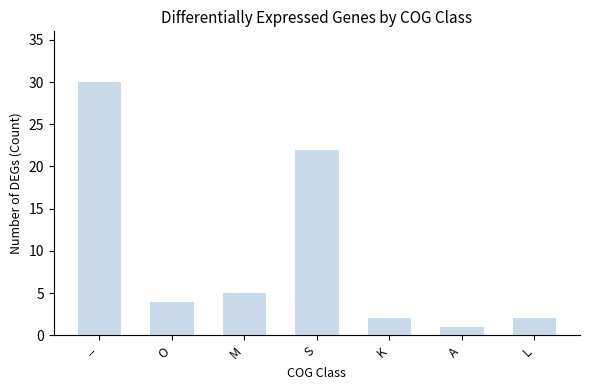

What is the difference between the maximum and second lowest values?

28